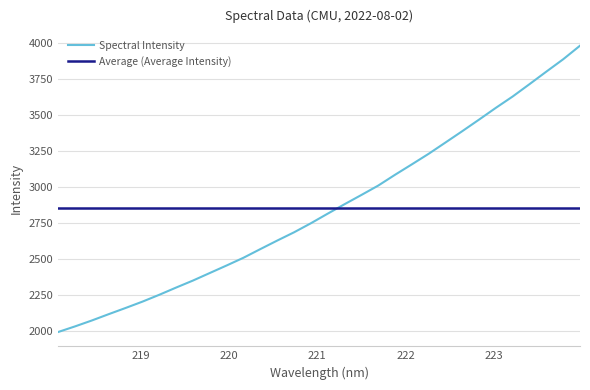

Reading right to left, list all the values displayed in this chart.

3979.7	3885.6	3800.1	3713.3	3627.7	3549.0	3467.2	3386.9	3308.1	3229.8	3156.5	3084.1	3009.1	2944.0	2880.0	2814.6	2747.9	2685.1	2627.8	2568.7	2508.8	2455.2	2403.0	2350.6	2302.0	2251.9	2204.3	2160.3	2117.5	2073.7	2032.6	1993.7